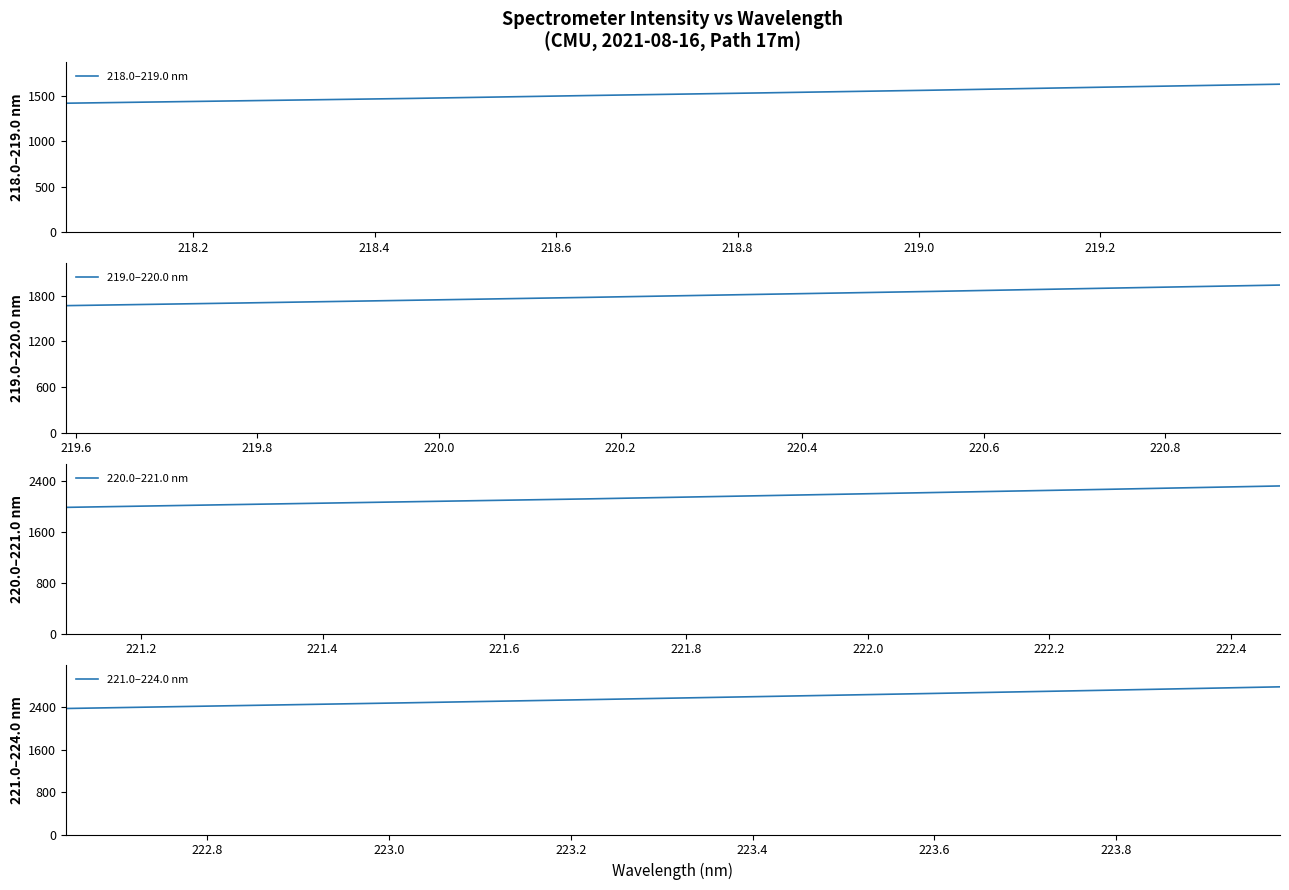

What is the minimum value for 218.0–219.0 nm?

1423.3